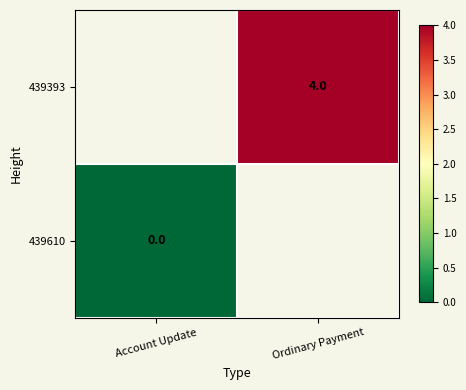

The value of 439393 at Ordinary Payment is 4. True or false?

True